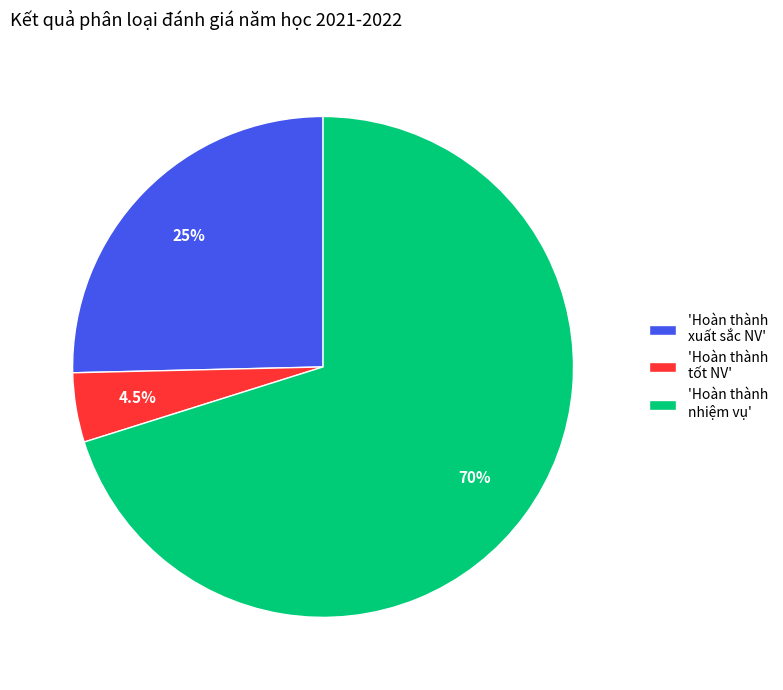

Which has a higher value, 'Hoàn thành tốt NV' or 'Hoàn thành xuất sắc NV'?

'Hoàn thành xuất sắc NV'